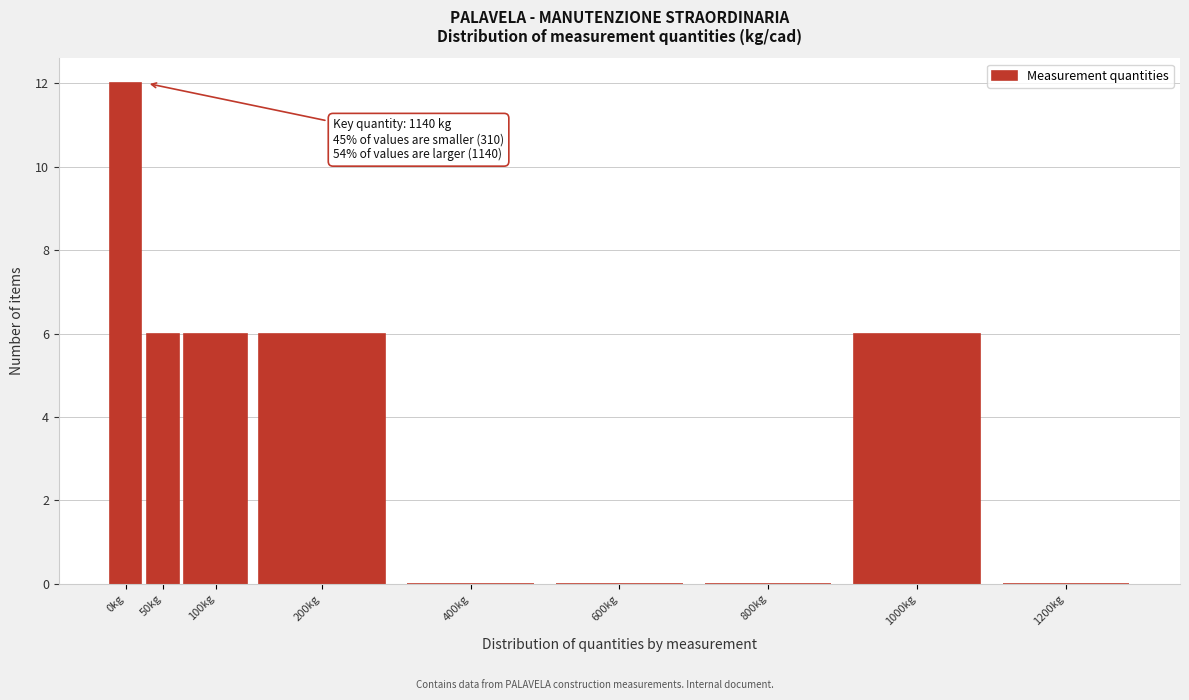

Reading left to right, list all the values displayed in this chart.

0kg=12	50kg=6	100kg=6	200kg=6	400kg=0	600kg=0	800kg=0	1000kg=6	1200kg=0